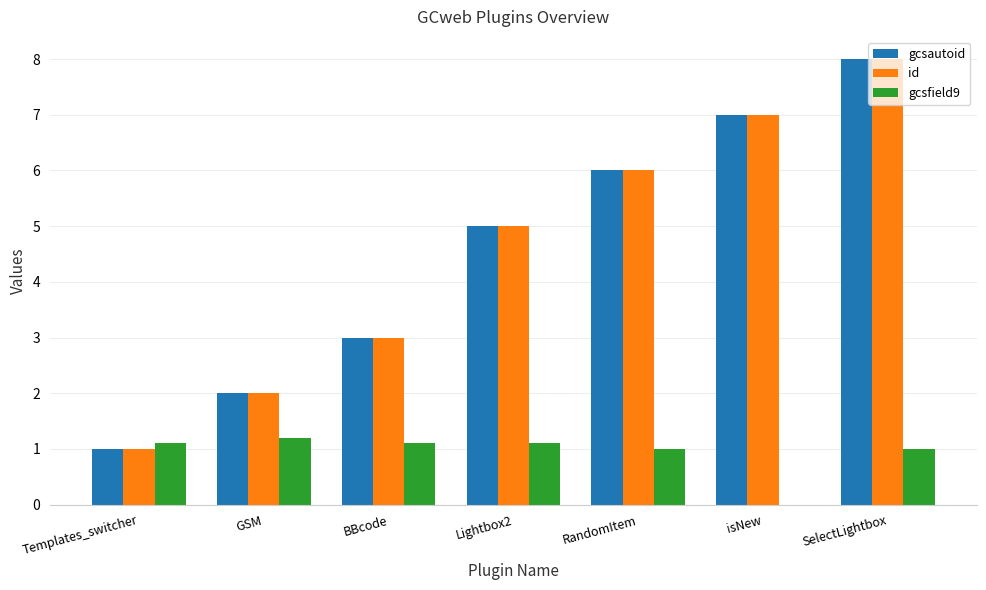

How many data points does each series have?

7